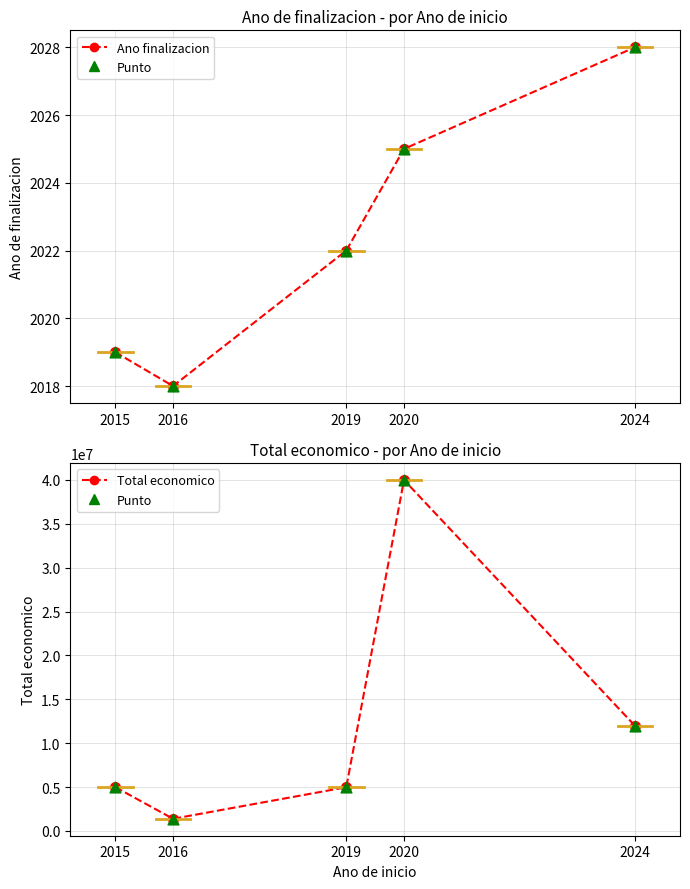

Which series has the largest total across all categories?

Total economico